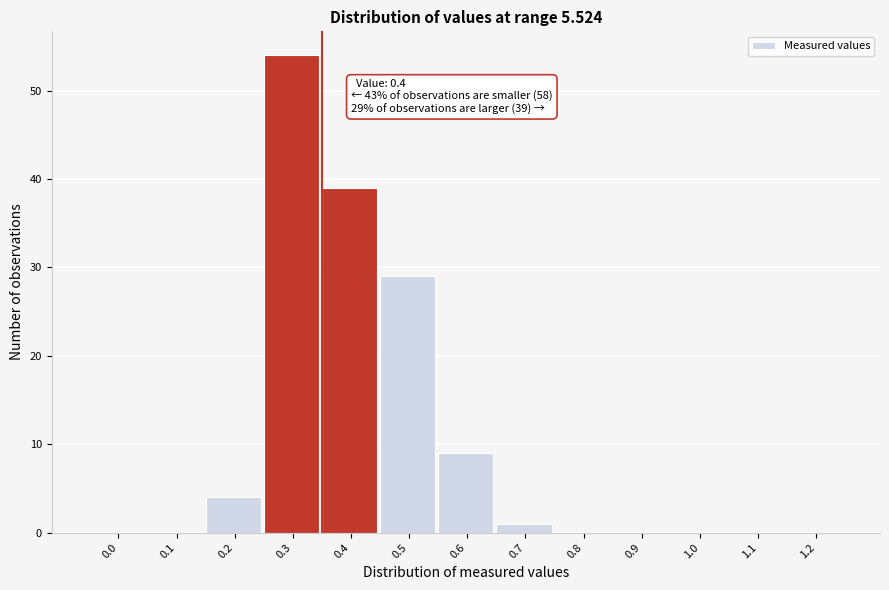

Reading left to right, transcribe all the data shown in this chart.

0.0=0	0.1=0	0.2=4	0.3=54	0.4=39	0.5=29	0.6=9	0.7=1	0.8=0	0.9=0	1.0=0	1.1=0	1.2=0